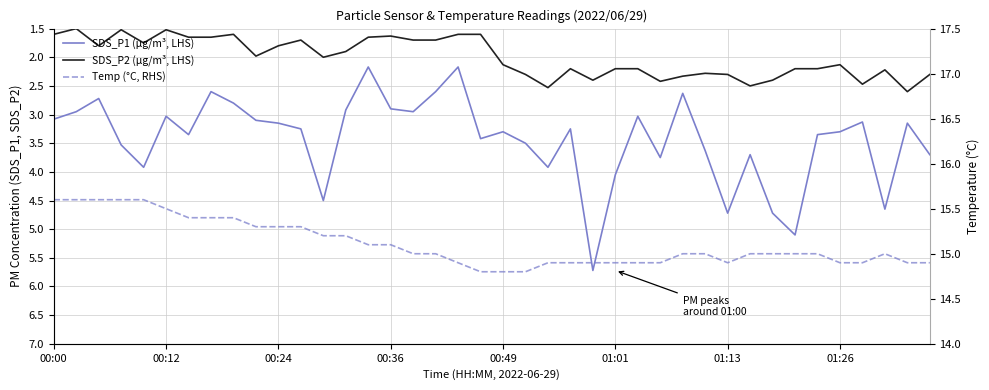

True or false: SDS_P1 (µg/m³, LHS) and SDS_P2 (µg/m³, LHS) intersect in this chart.

False